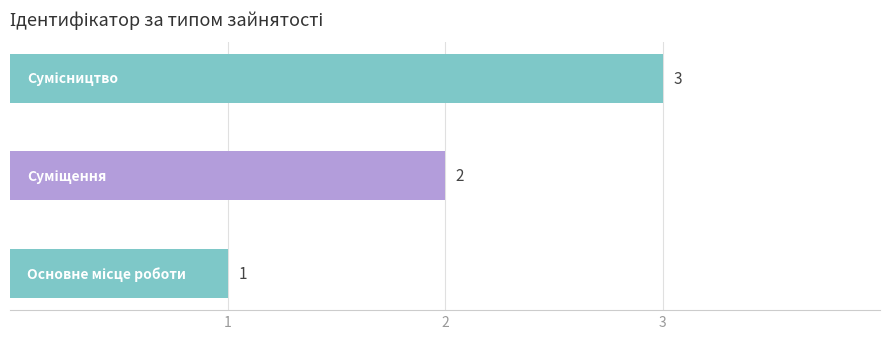

Are the bars horizontal?

Yes